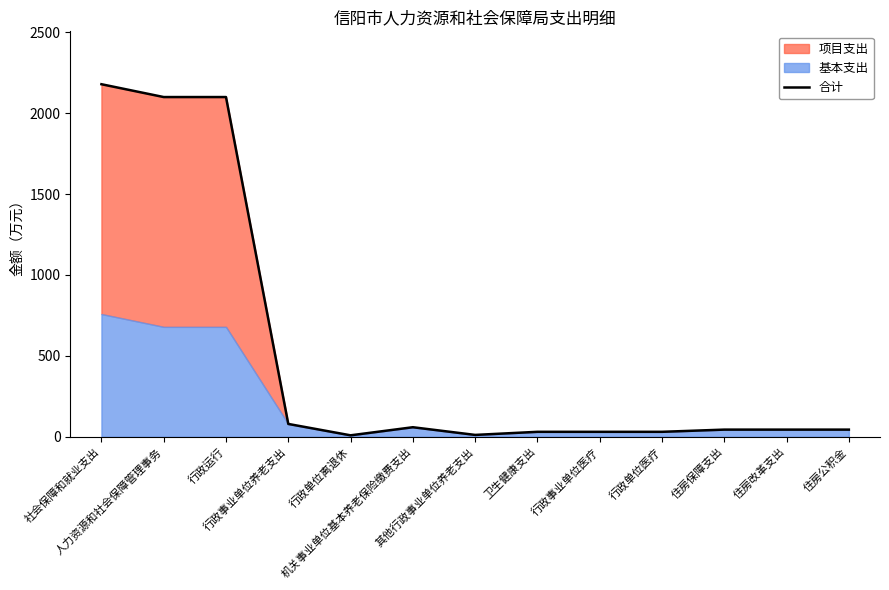

True or false: the data shows 58.9 at 机关事业单位基本养老保险缴费支出.

True